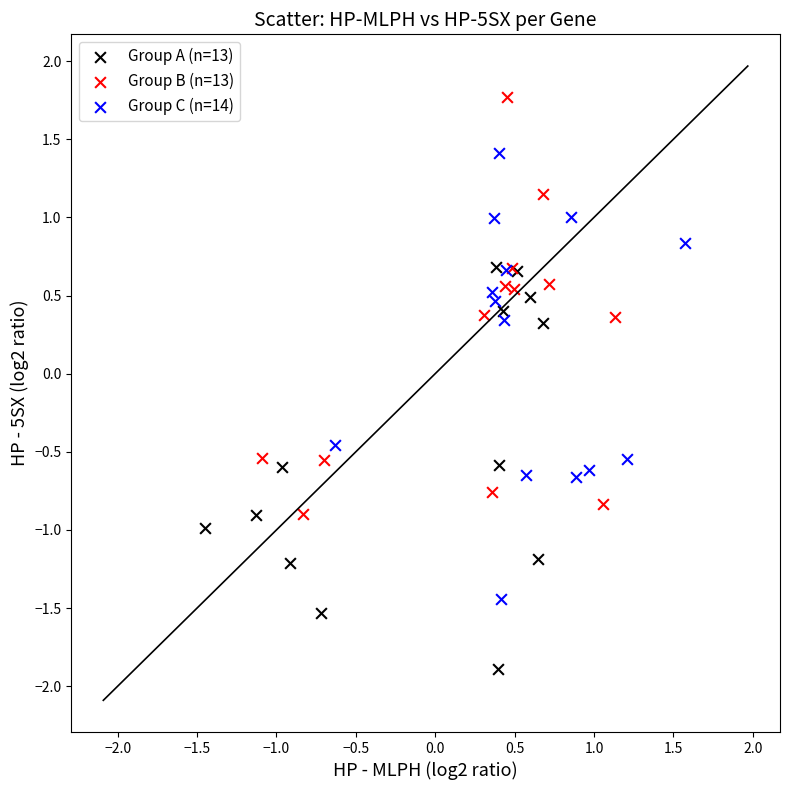

Which series contains the highest Y value?

Group B (n=13)